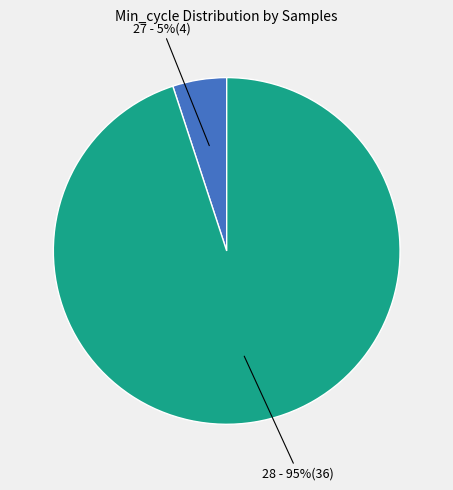

To the nearest percent, what is the difference between the largest and smallest slice percentages?

90%